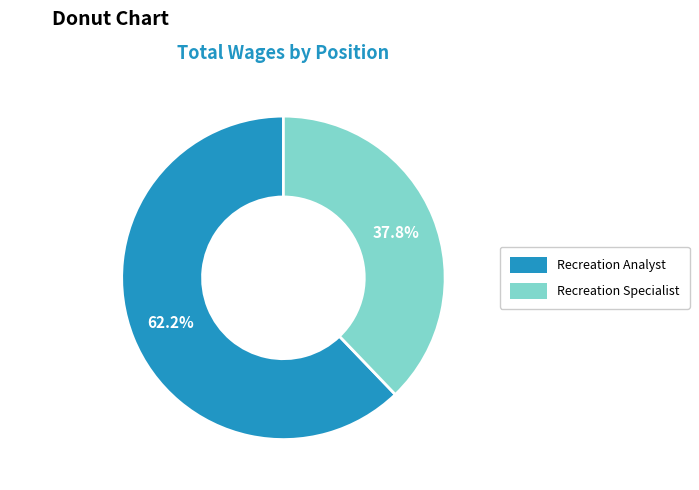

Count the number of slices in the pie.

2